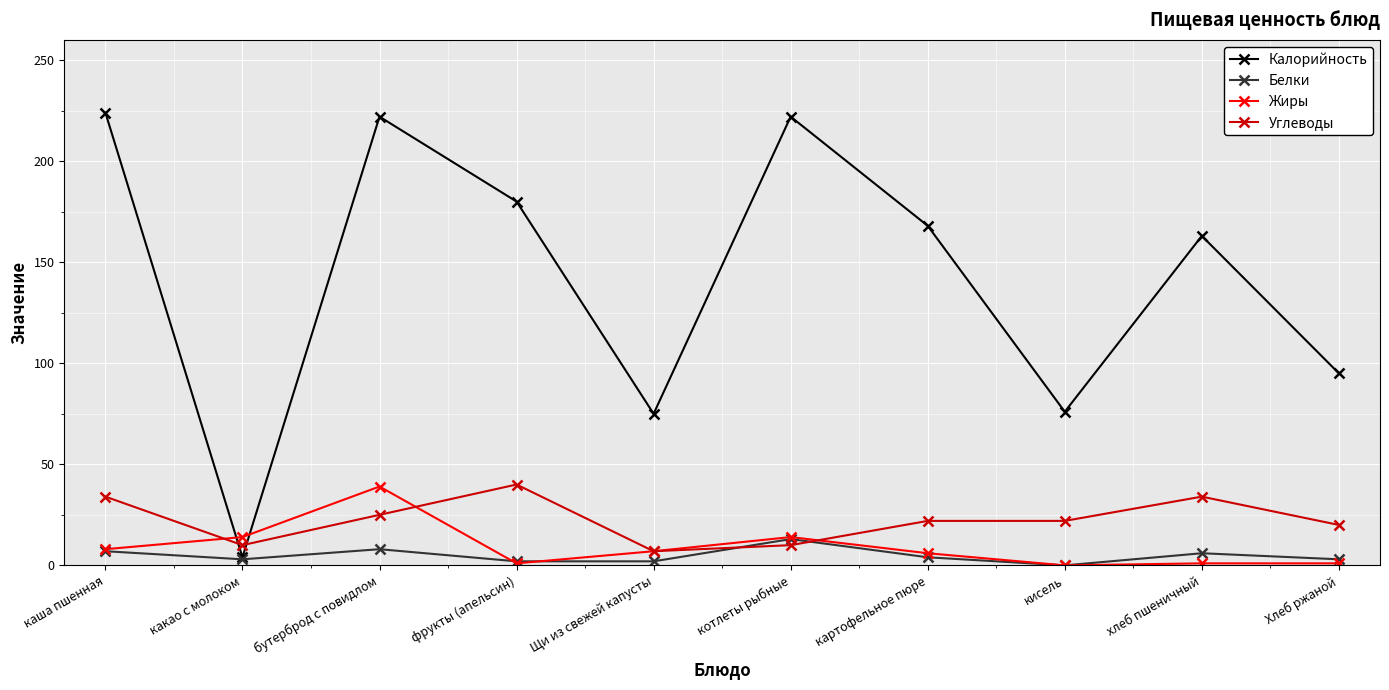

True or false: Углеводы has a value of 25 at бутерброд с повидлом.

True